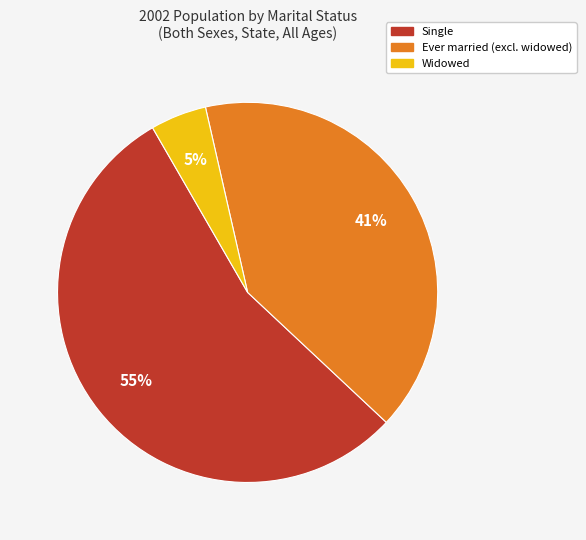

To the nearest percent, what is the difference between the largest and smallest slice percentages?

50%